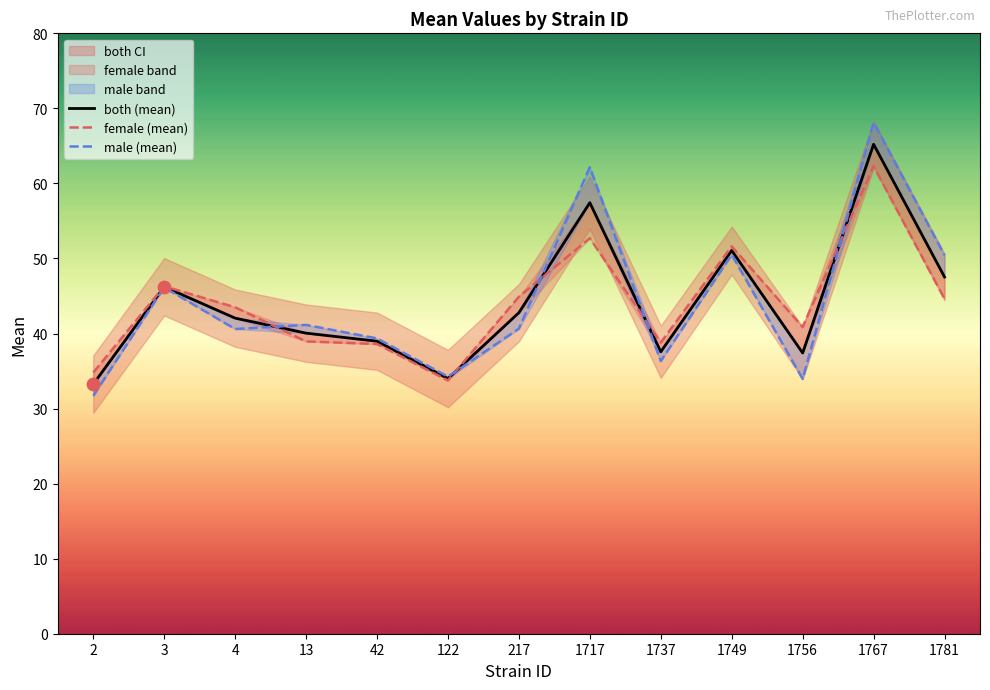

At which category is the sum across all series the highest?

1767